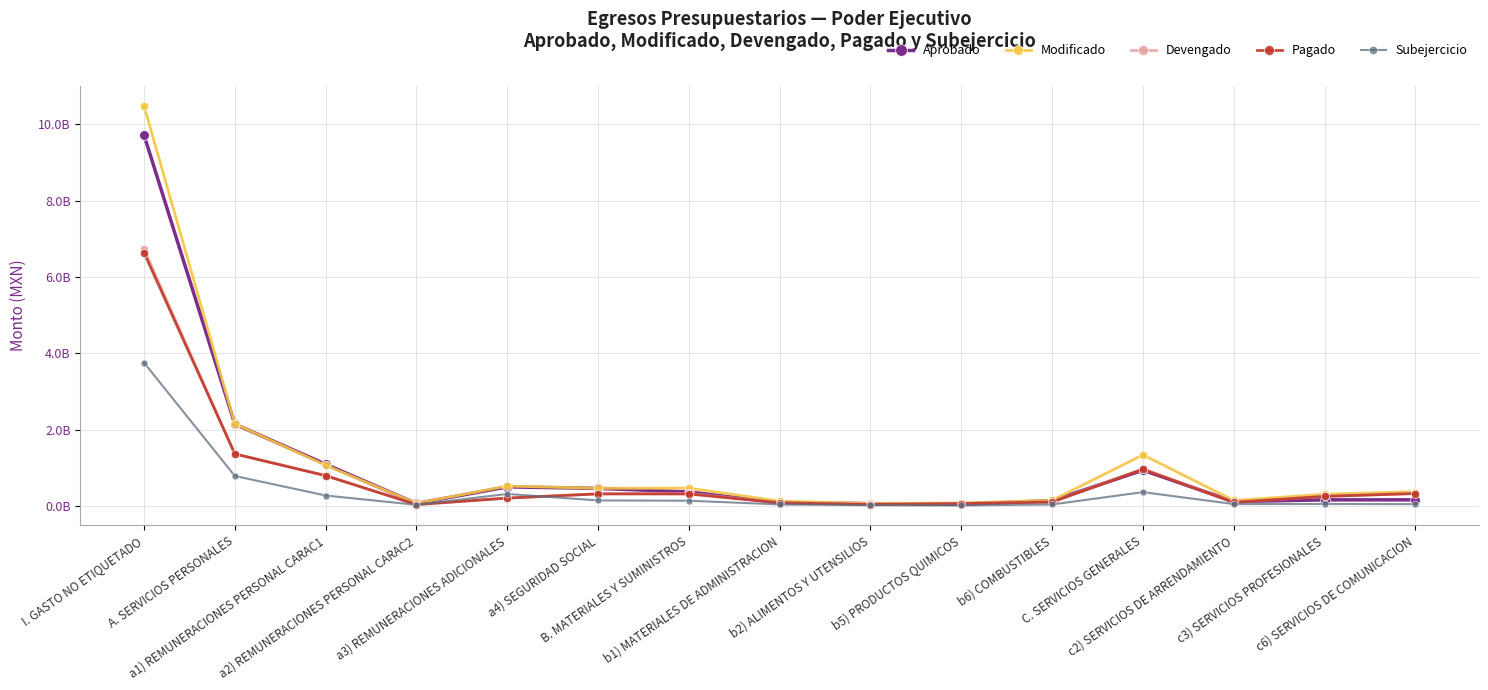

What is the difference between the maximum and minimum values in the Devengado series?

6691758145.3